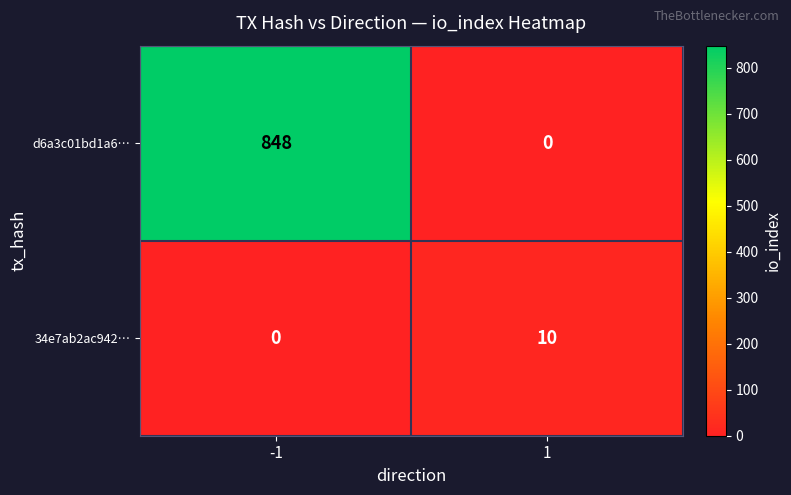

What is the spread (max minus min) of values at -1?

848